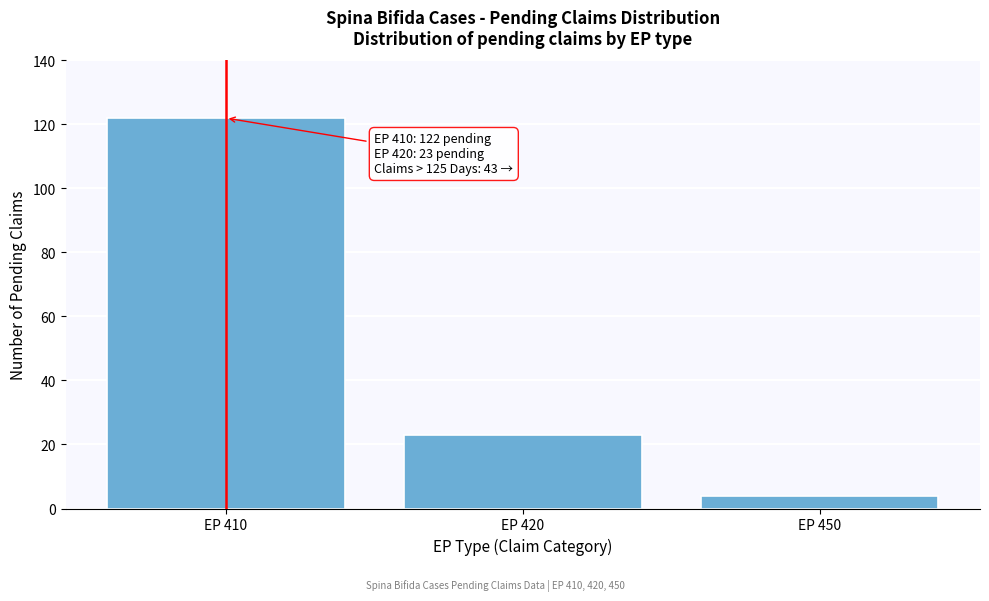

Reading right to left, extract all data points from this chart.

4	23	122